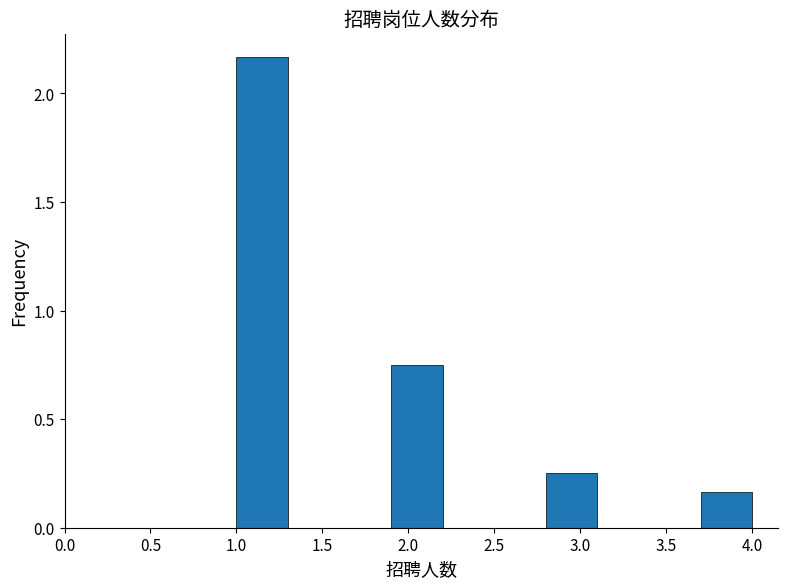

Reading left to right, list every bar in this chart as the range it spans on the x-axis followed by its height. The values are not printed on the chart, so give them approximately, as read against the axis.

1.0 to 1.3: 2.15
1.3 to 1.6: 0
1.6 to 1.9: 0
1.9 to 2.2: 0.75
2.2 to 2.5: 0
2.5 to 2.8: 0
2.8 to 3.1: 0.25
3.1 to 3.4: 0
3.4 to 3.7: 0
3.7 to 4.0: 0.15